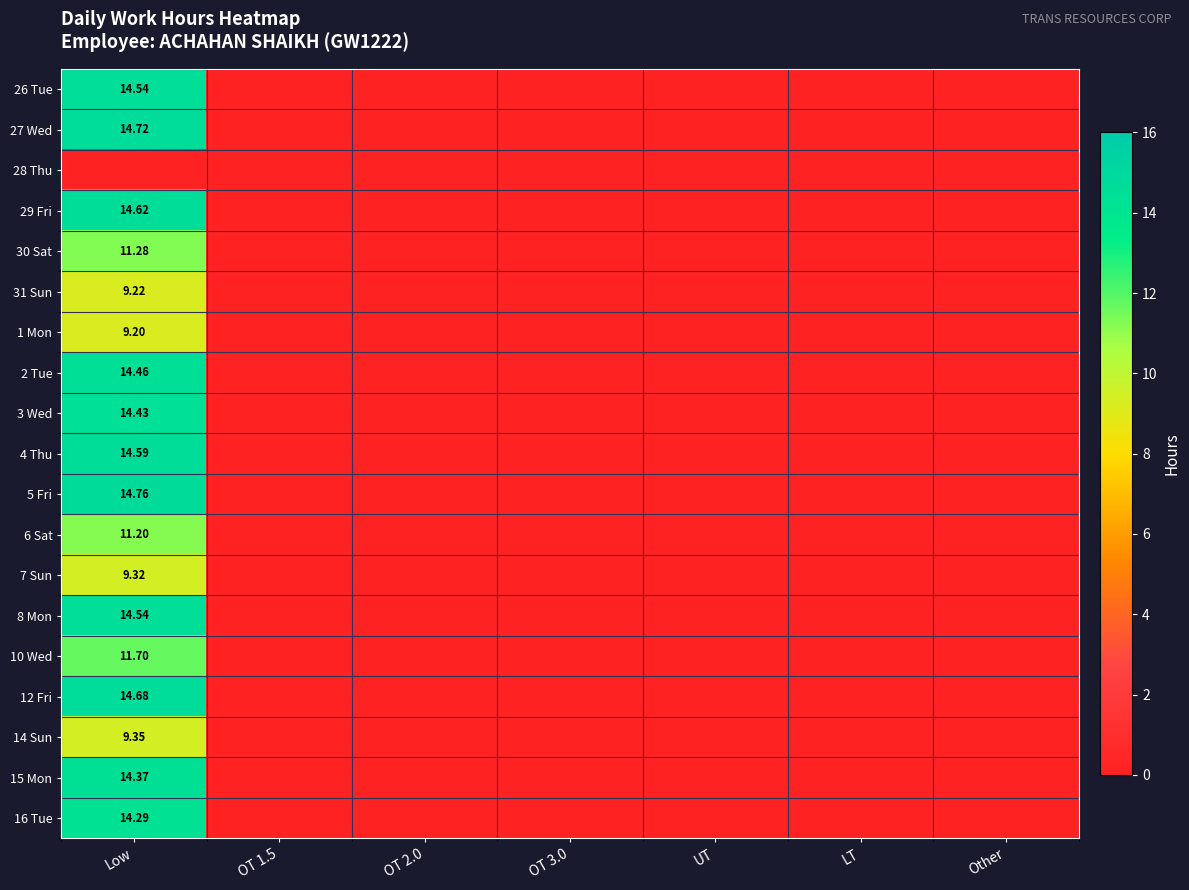

How many data points in 27 Wed are above 0?

1